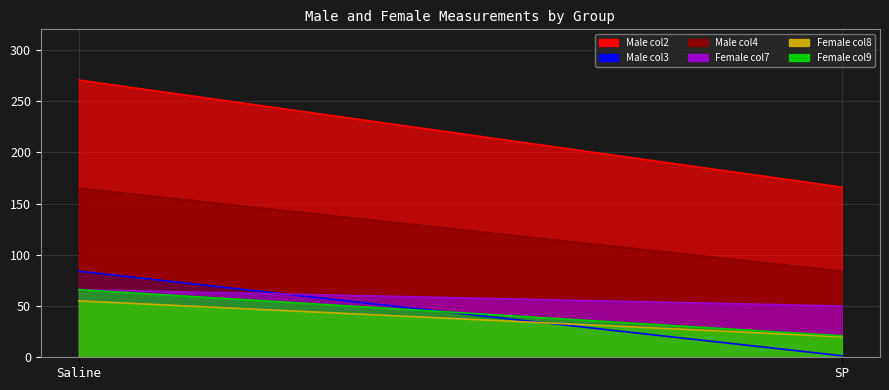

Rank the series by their maximum value, from lowest to highest.

Female_col8, Female_col7, Female_col9, Male_col3, Male_col4, Male_col2